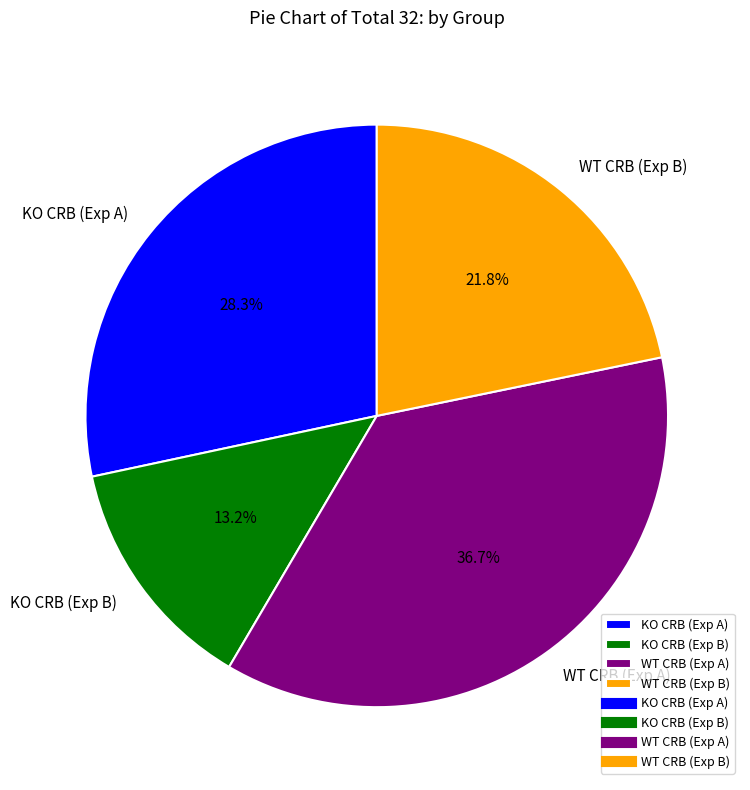

How many slices are in this pie chart?

4